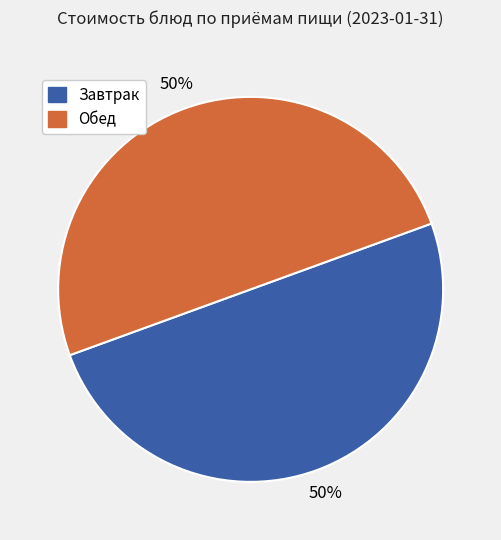

To the nearest percent, what is the average slice percentage?

50%